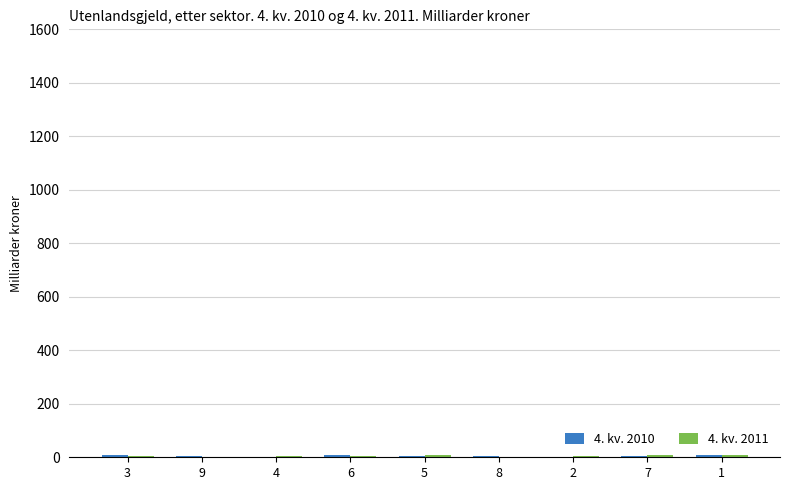

How many distinct data groups are displayed?

2